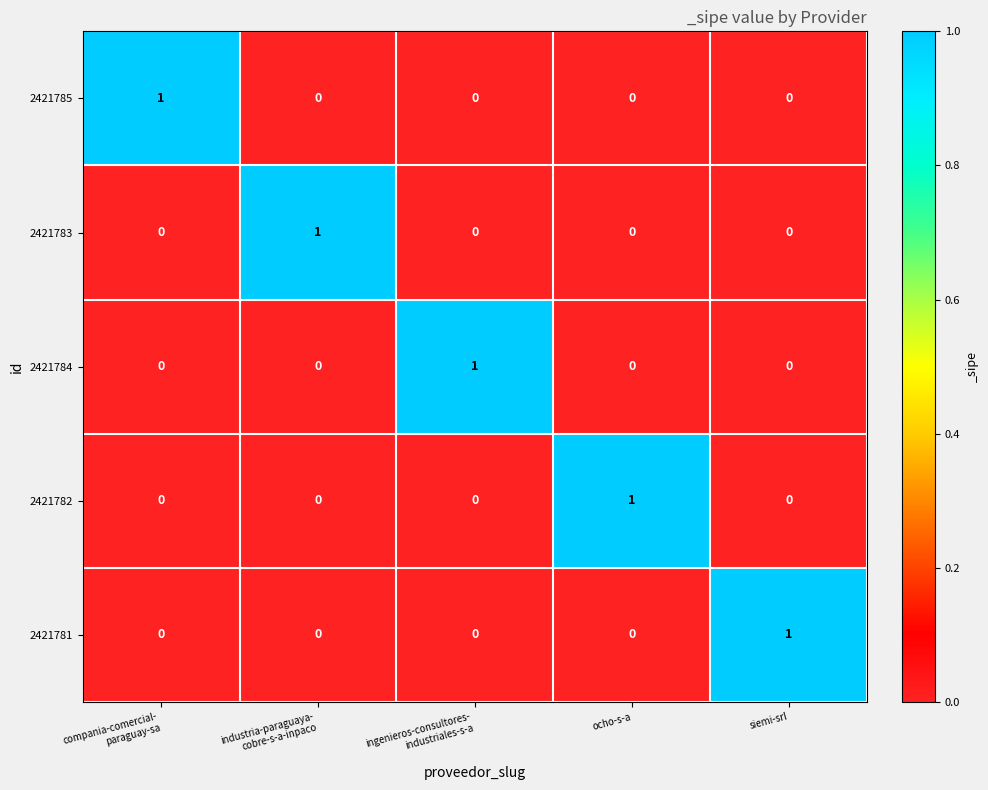

Is the value of 2421783 at ocho-s-a greater than the value of 2421782 at ocho-s-a?

No